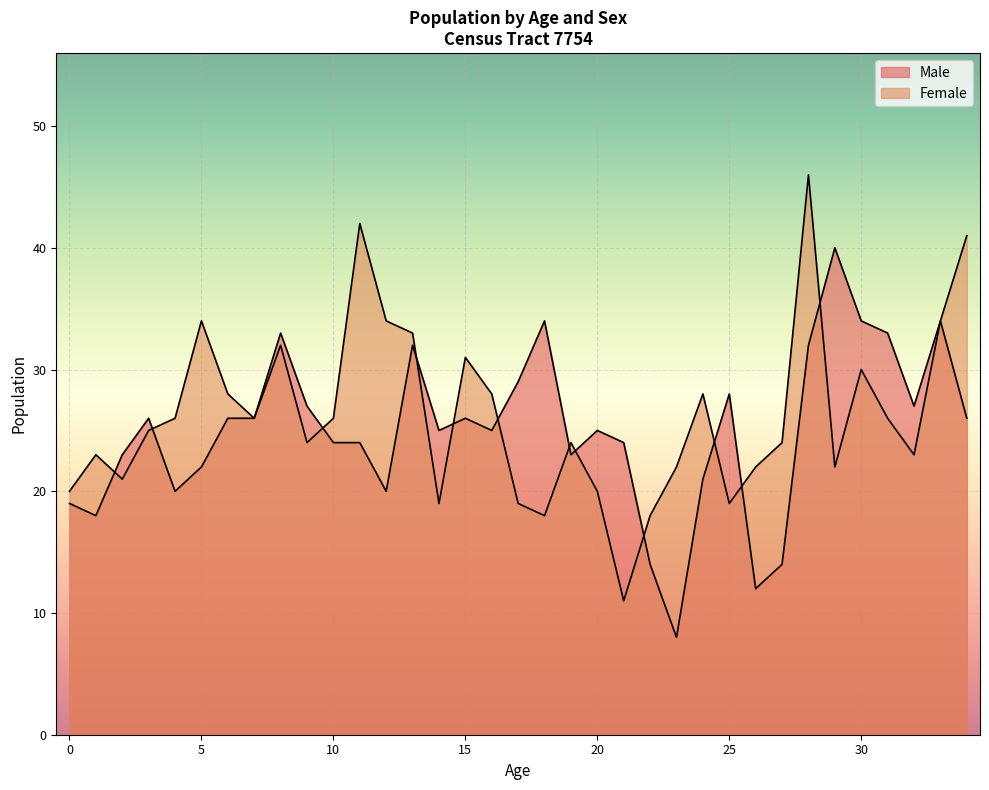

What is the difference between the second highest and minimum values in the Female series?

31